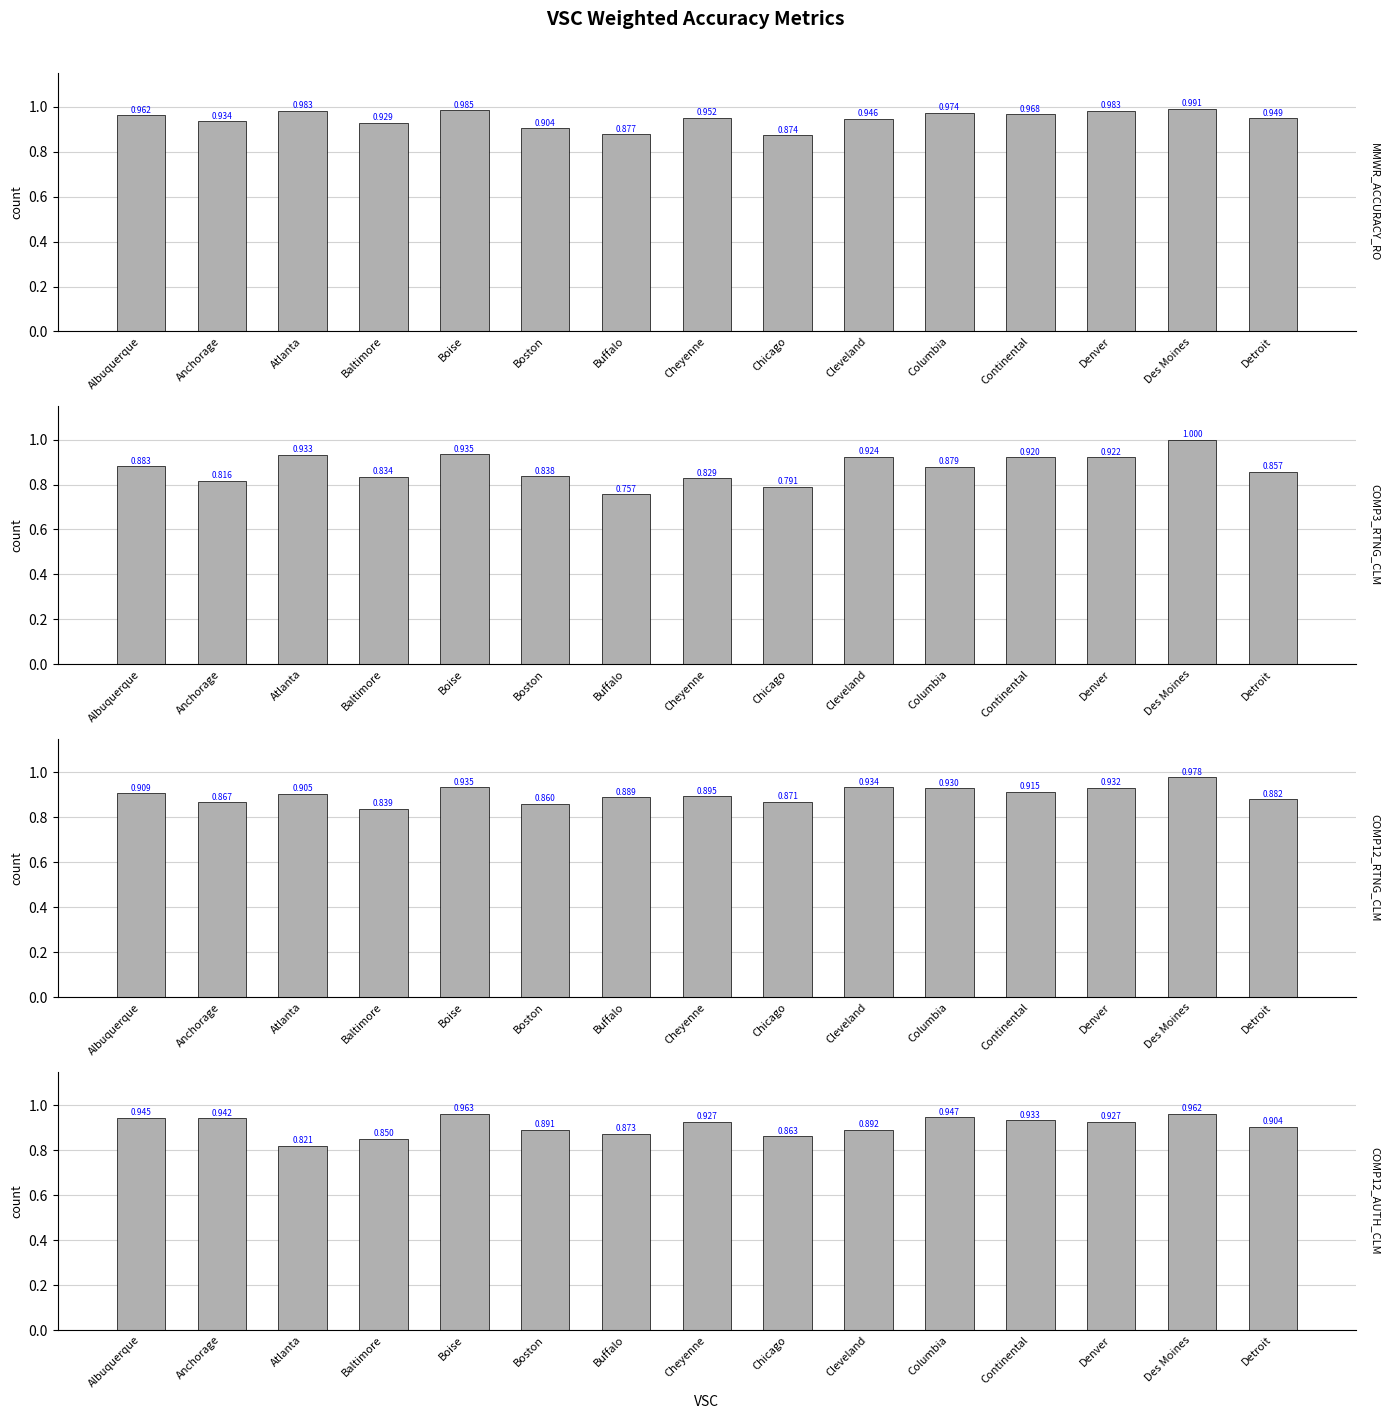

What is the difference between the maximum and minimum values in the COMP12_RTNG_CLM series?

0.1